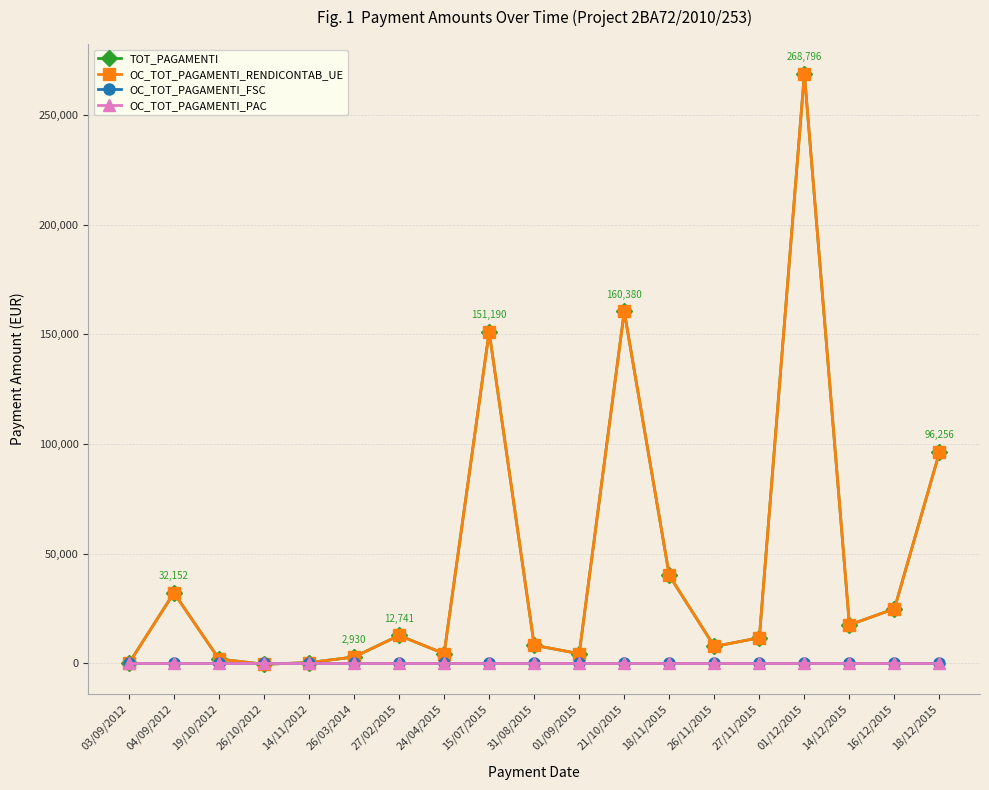

Which series has the largest total across all categories?

TOT_PAGAMENTI